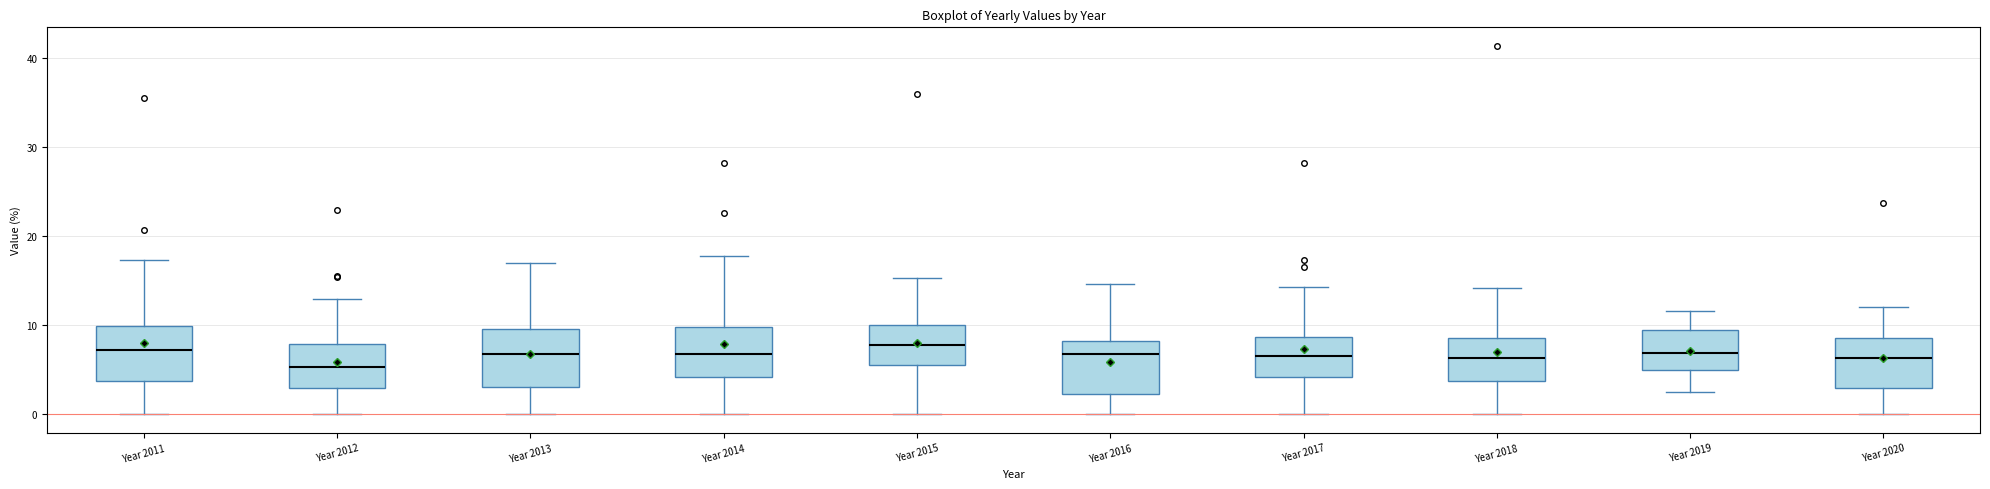

Reading left to right, read every box against the y-axis: the position of its median line, the range the box covers, and the ends of its whiskers. The values are not printed on the chart, so give them approximately, as read against the axis.

Year 2011: median 7, box 4 to 10, whiskers 0 to 17
Year 2012: median 5, box 3 to 8, whiskers 0 to 13
Year 2013: median 7, box 3 to 10, whiskers 0 to 17
Year 2014: median 7, box 4 to 10, whiskers 0 to 18
Year 2015: median 8, box 6 to 10, whiskers 0 to 15
Year 2016: median 7, box 2 to 8, whiskers 0 to 15
Year 2017: median 7, box 4 to 9, whiskers 0 to 14
Year 2018: median 6, box 4 to 9, whiskers 0 to 14
Year 2019: median 7, box 5 to 10, whiskers 2 to 12
Year 2020: median 6, box 3 to 9, whiskers 0 to 12